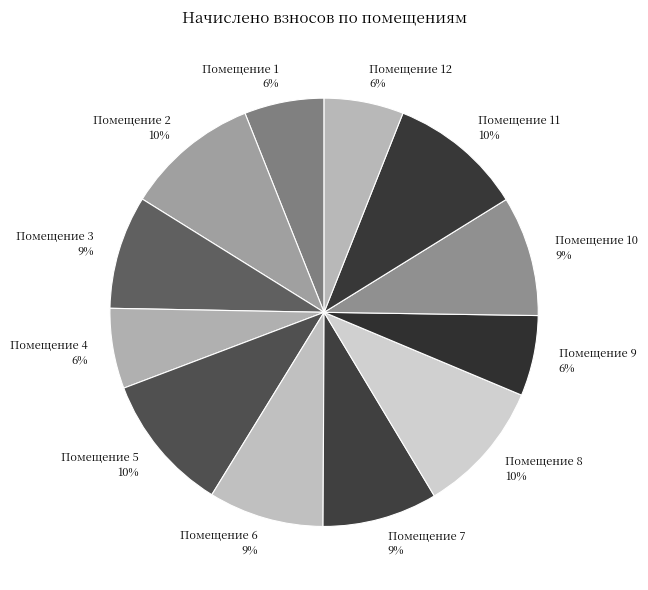

Is it true that Помещение 12 6% is 6% of the pie?

True